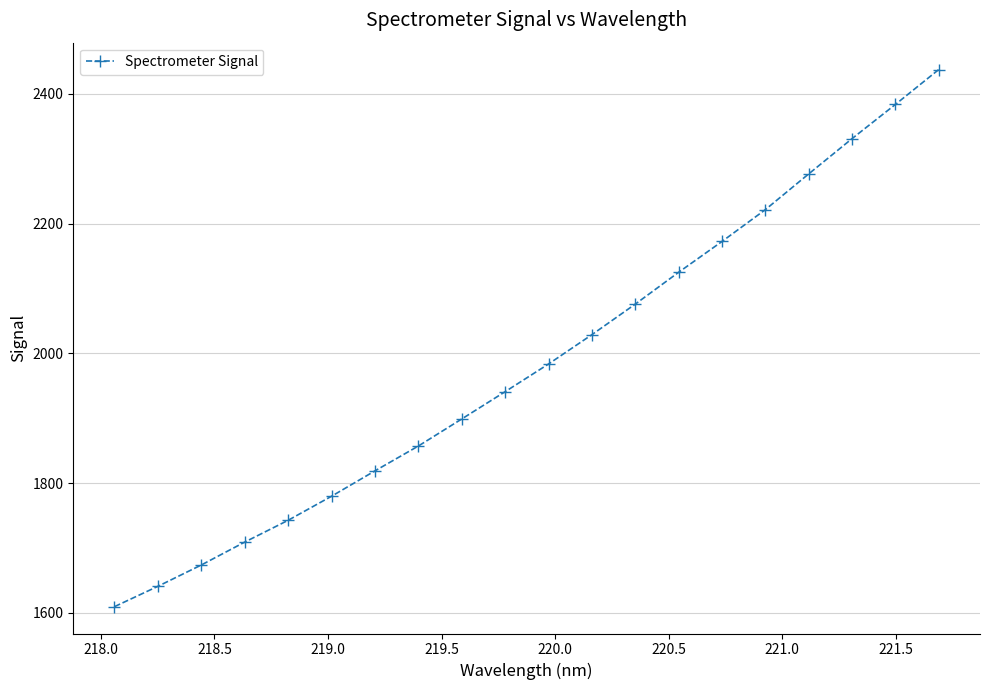

What is the smallest value displayed?

1609.4